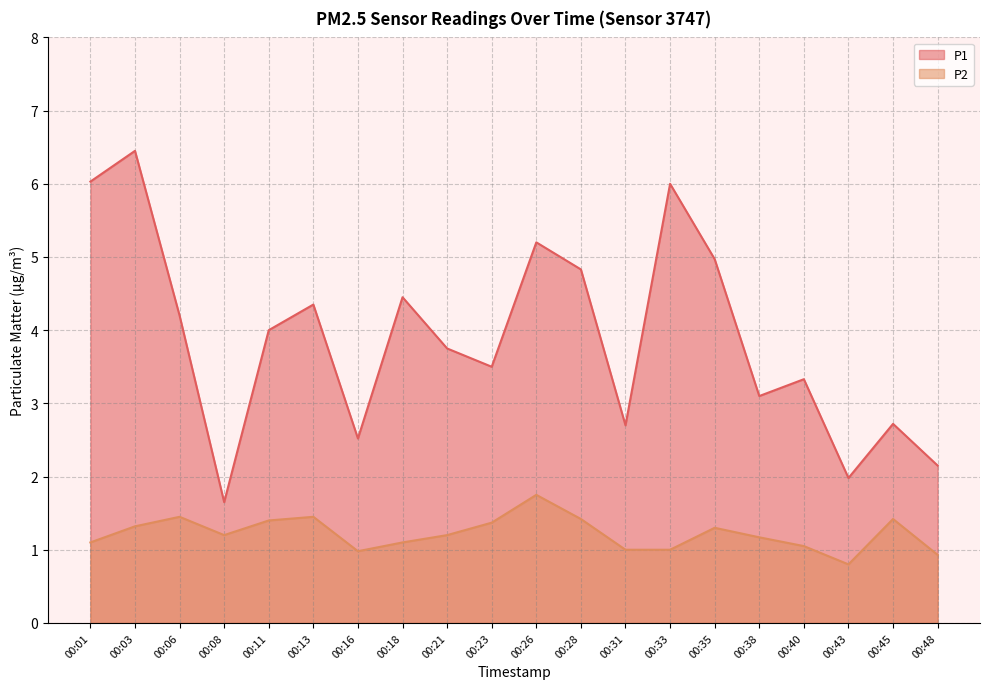

At which category is the sum across all series the highest?

00:03